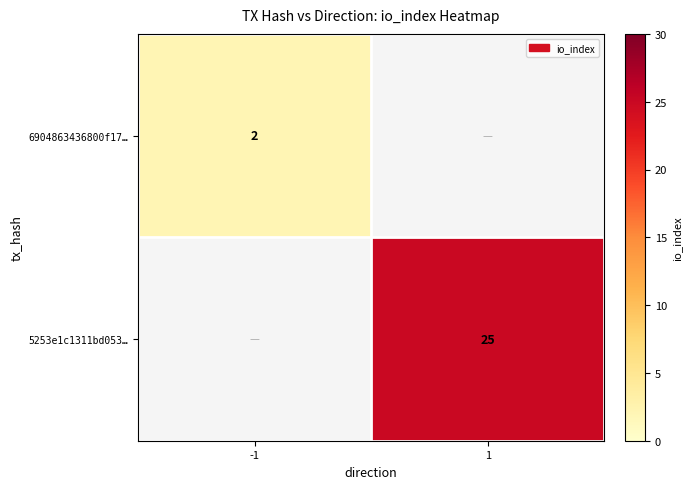

Is the value of 6904863436800f17… at 1 greater than the value of 5253e1c1311bd053… at 1?

No